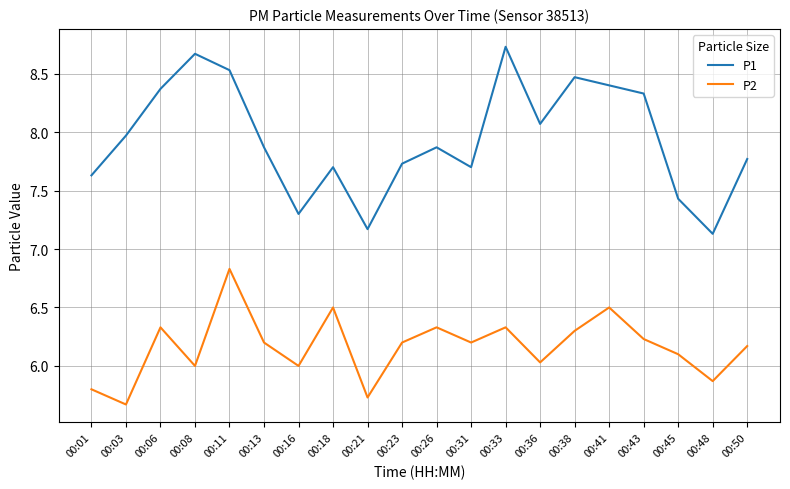

Reading left to right, extract all data points from this chart.

P1: 7.6	8.0	8.4	8.7	8.5	7.9	7.3	7.7	7.2	7.7	7.9	7.7	8.7	8.1	8.5	8.4	8.3	7.4	7.1	7.8
P2: 5.8	5.7	6.3	6.0	6.8	6.2	6.0	6.5	5.7	6.2	6.3	6.2	6.3	6.0	6.3	6.5	6.2	6.1	5.9	6.2